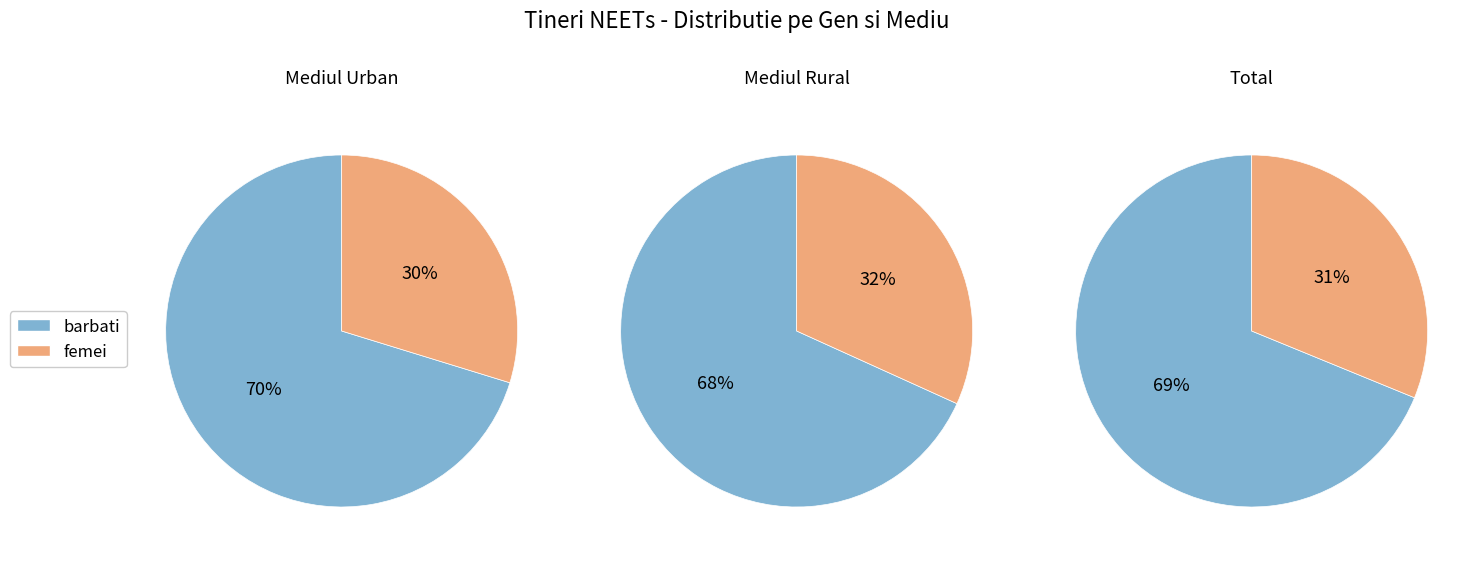

Count the number of slices in the pie.

2